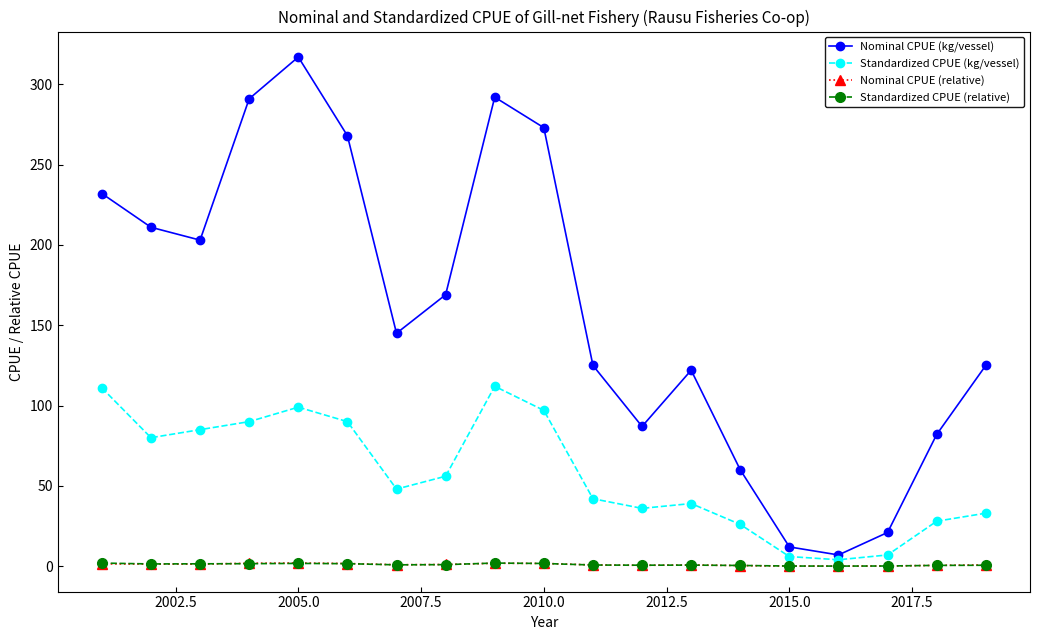

What is the difference between the maximum and minimum values in the Standardized CPUE (kg/vessel) series?

108.0